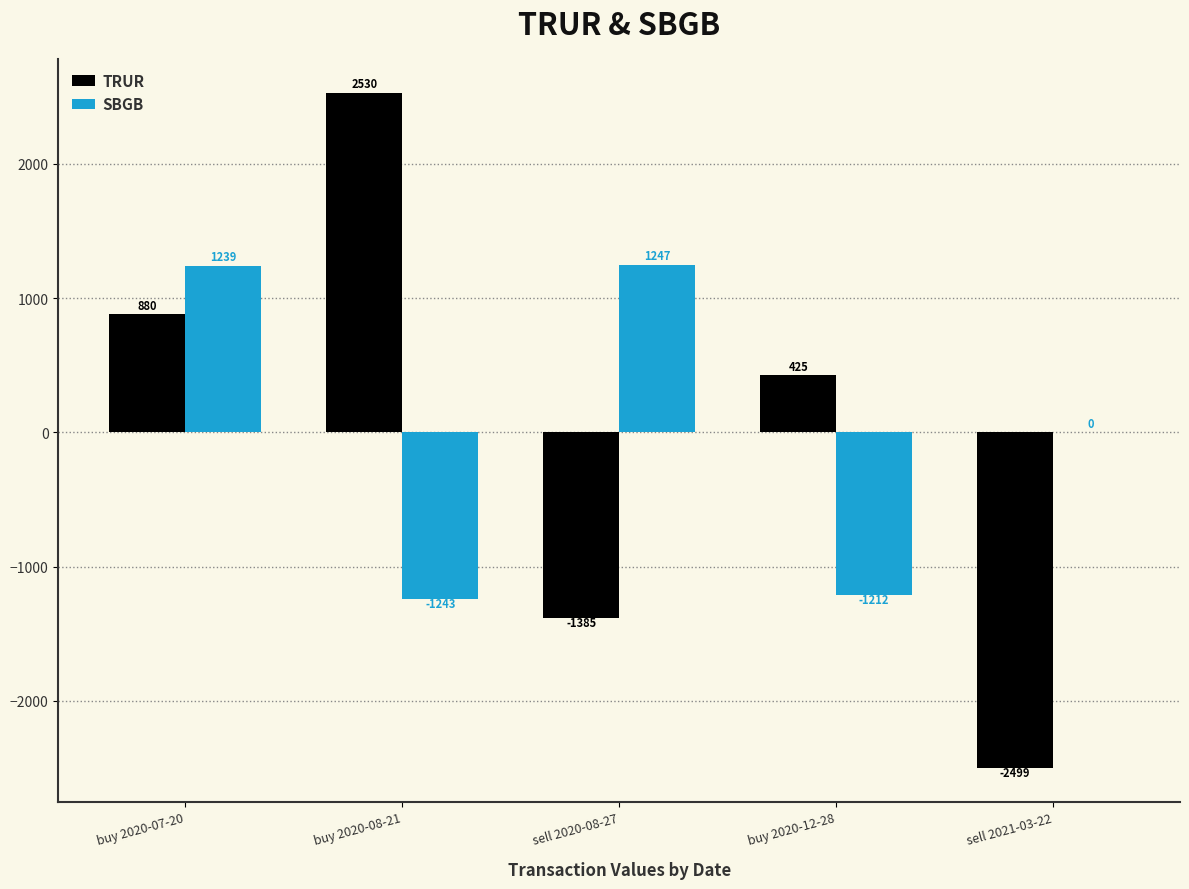

Which series has the largest total across all categories?

SBGB